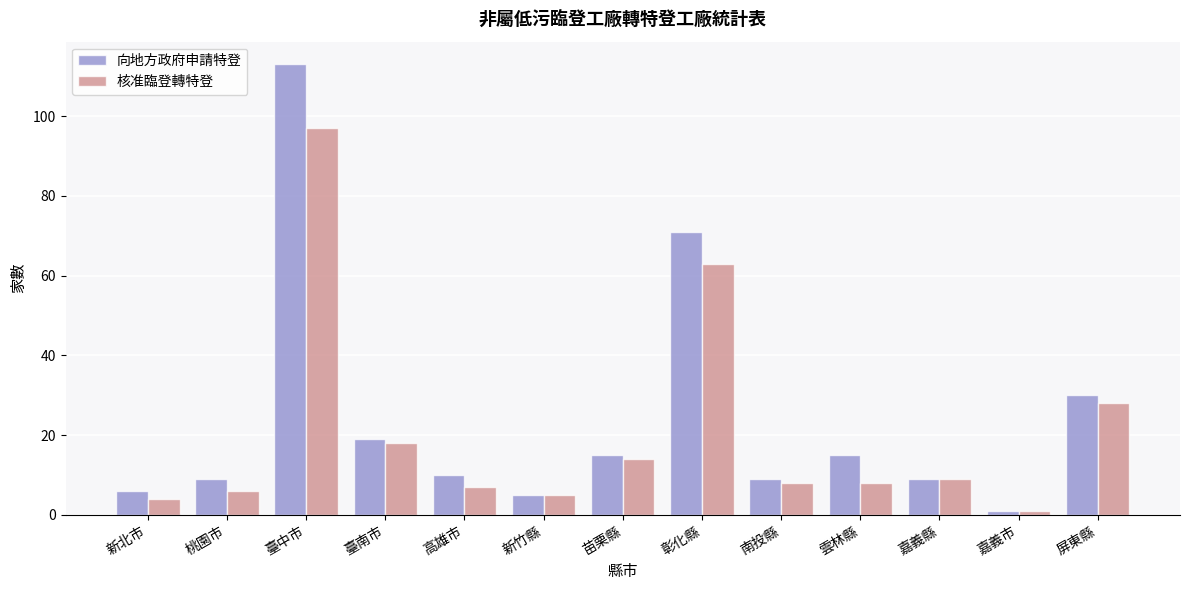

What is the label of the 5th bar from the right?

南投縣